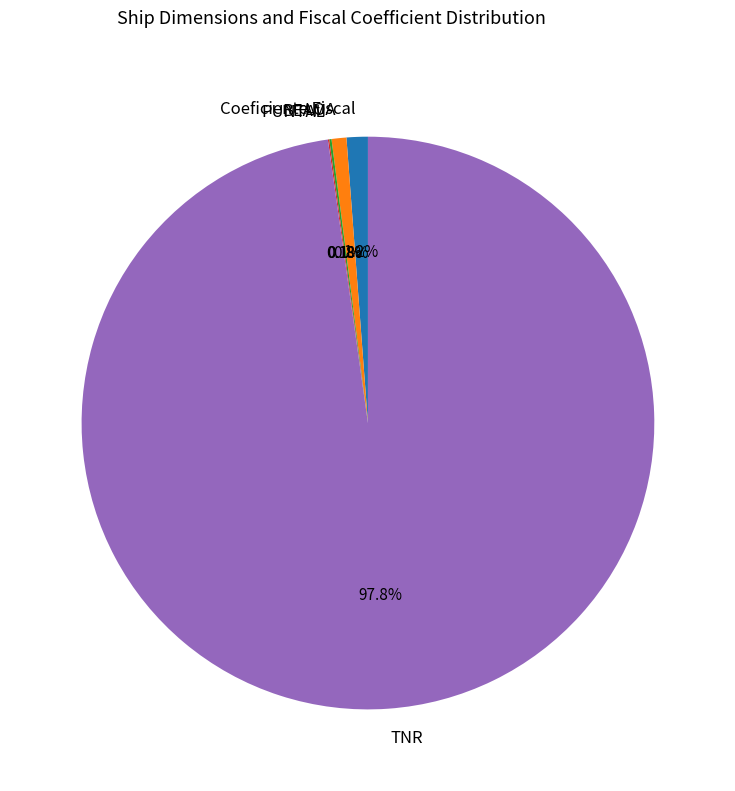

What is the total percentage of TNR and Coeficiente Fiscal?

99.0%